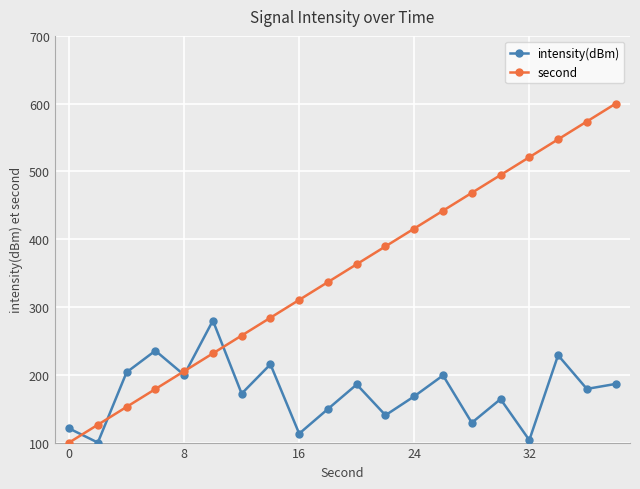

After their last crossing, which series has the higher values: intensity(dBm) or second?

second